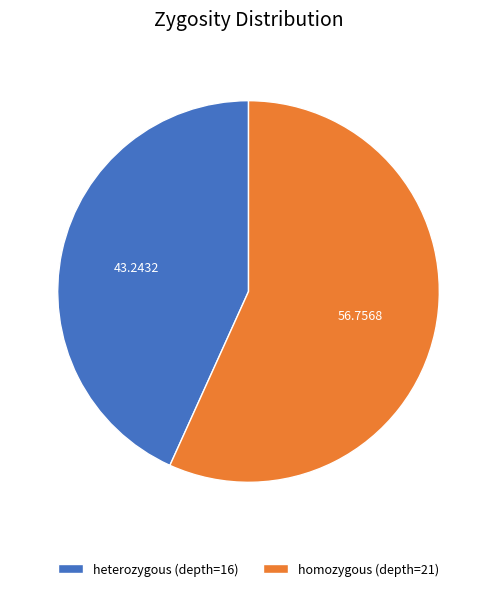

How many slices are in this pie chart?

2